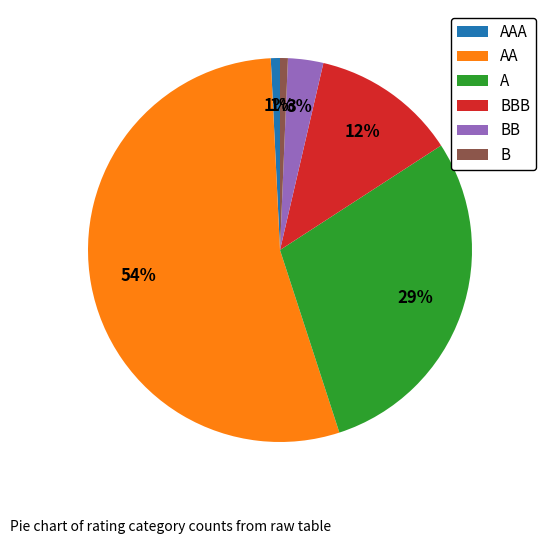

The AA slice represents 66% of the pie. True or false?

False